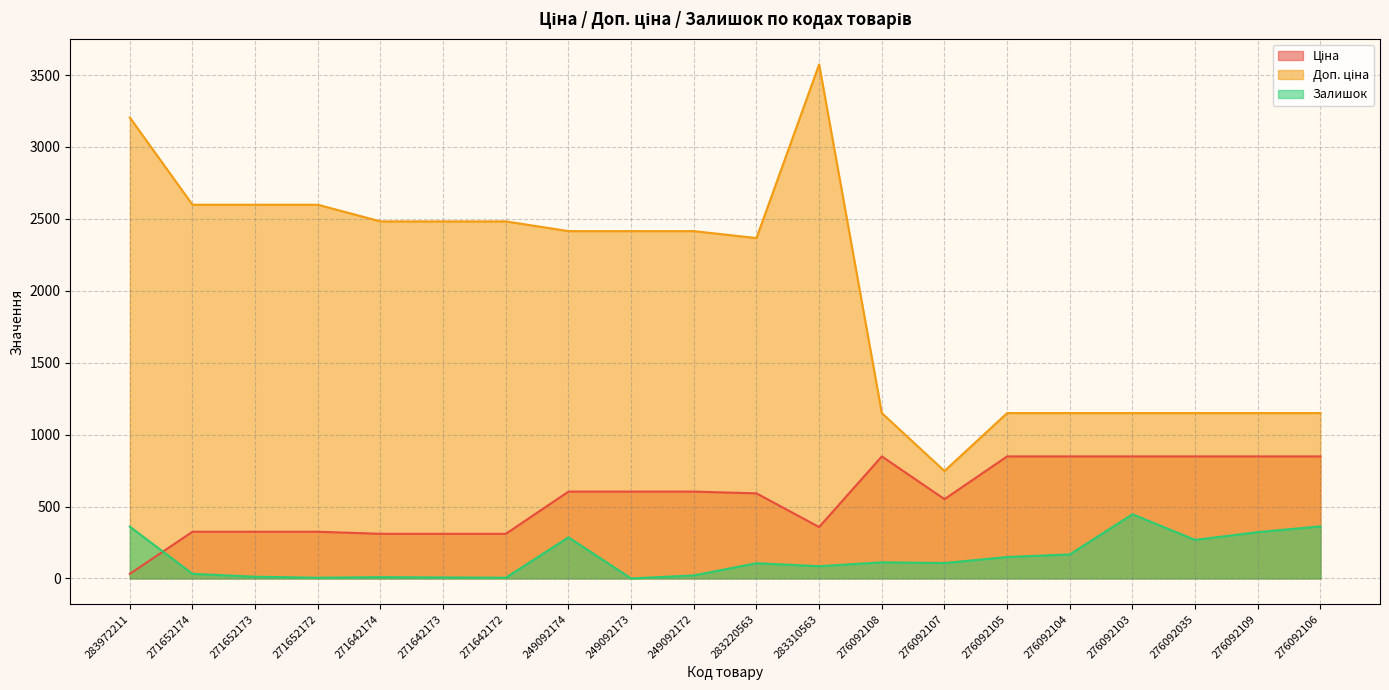

Reading left to right, list all the values displayed in this chart.

Ціна: 32.0	324.8	324.8	324.8	310.3	310.3	310.3	603.7	603.7	603.7	591.6	357.4	848.4	551.5	848.4	848.4	848.4	848.4	848.4	848.4
Доп. ціна: 3205.0	2598.3	2598.3	2598.3	2482.4	2482.4	2482.4	2414.8	2414.8	2414.8	2366.5	3573.9	1149.7	747.0	1149.7	1149.7	1149.7	1149.7	1149.7	1149.7
Залишок: 360.0	32.0	12.0	5.0	9.0	7.0	5.0	286.0	0.0	21.0	106.0	85.0	112.0	107.0	149.0	167.0	446.0	268.0	322.0	362.0